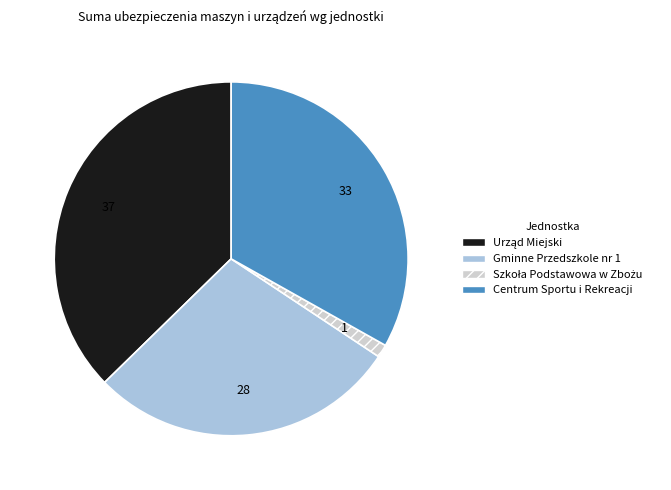

Is it true that Centrum Sportu i Rekreacji is 27% of the pie?

False